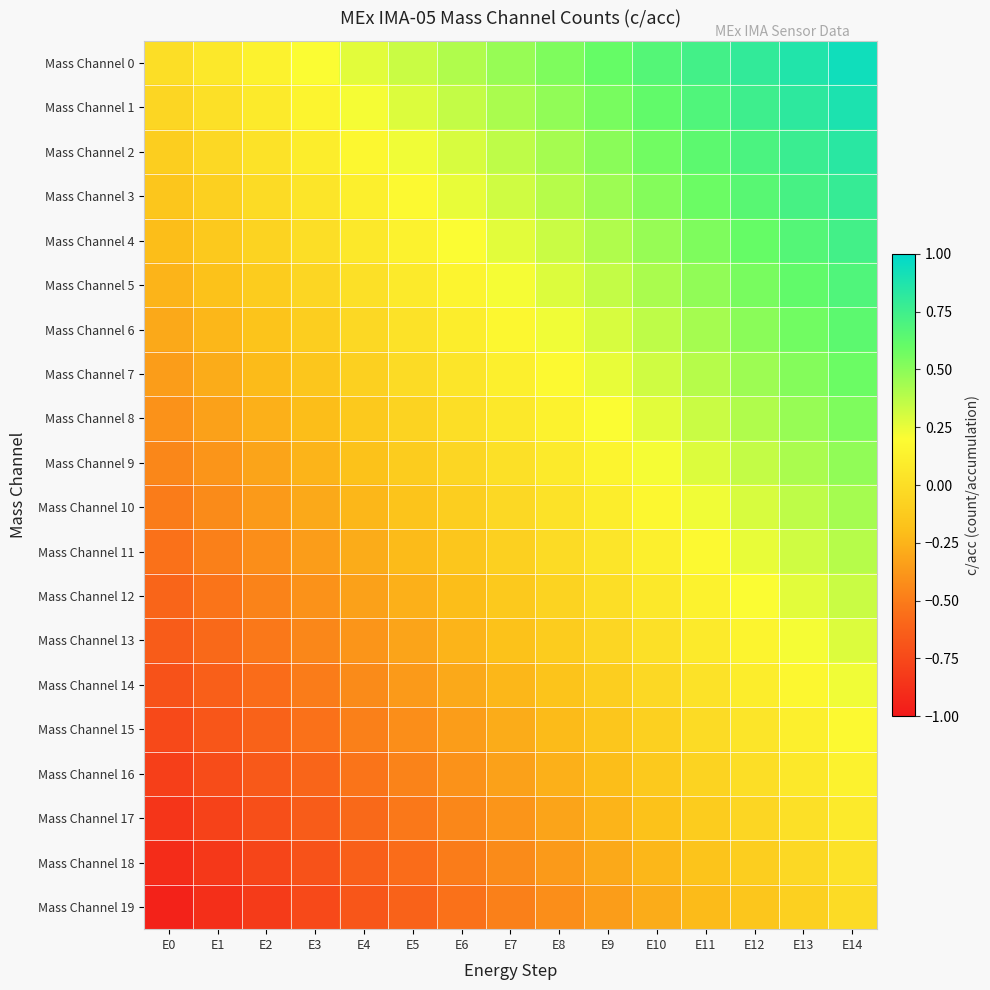

List the series in order of their peak value, lowest first.

Mass Channel 19, Mass Channel 18, Mass Channel 17, Mass Channel 16, Mass Channel 15, Mass Channel 14, Mass Channel 13, Mass Channel 12, Mass Channel 11, Mass Channel 10, Mass Channel 9, Mass Channel 8, Mass Channel 7, Mass Channel 6, Mass Channel 5, Mass Channel 4, Mass Channel 3, Mass Channel 2, Mass Channel 1, Mass Channel 0